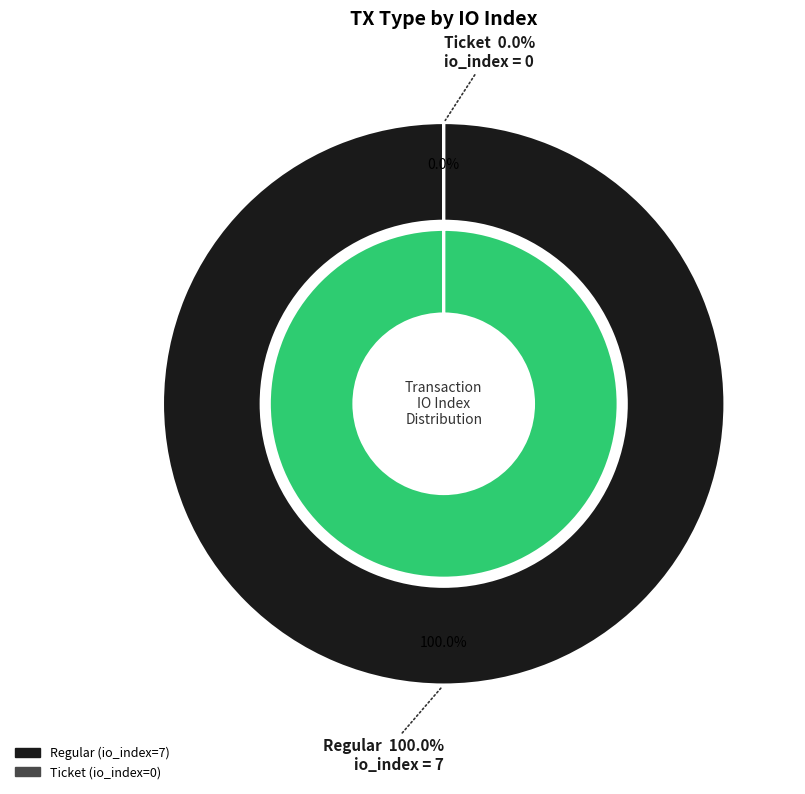

What is the largest slice in the pie chart?

Regular